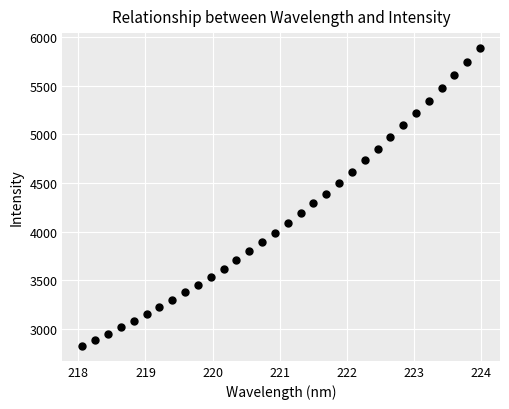

What is the range of X values (max minus min)?

5.9